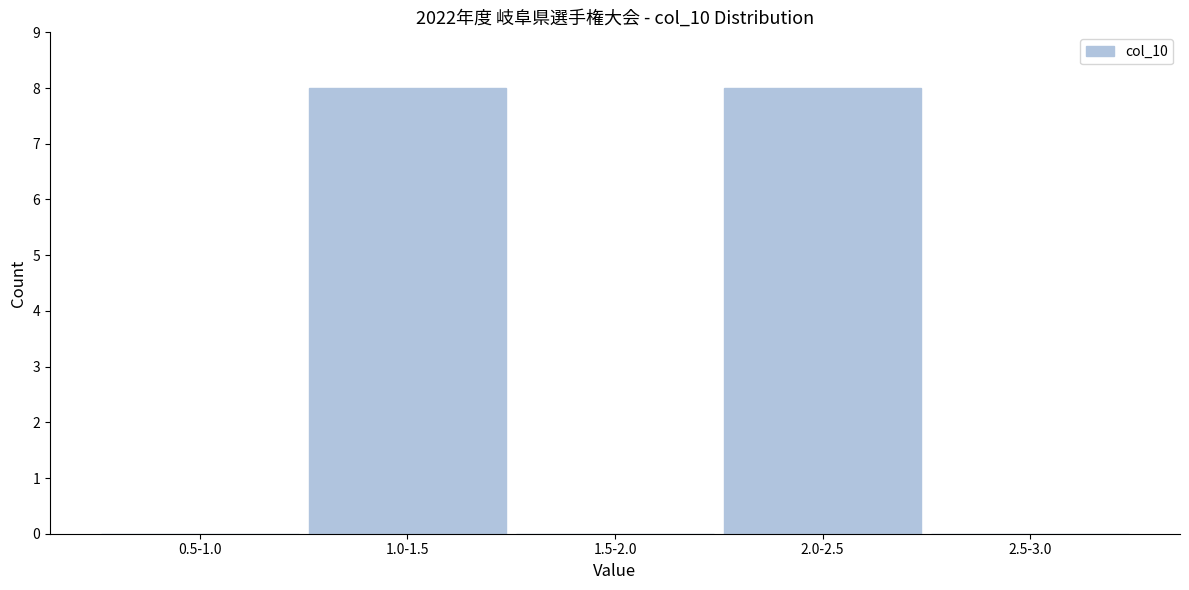

Reading left to right, transcribe all the data shown in this chart.

0.5-1.0=0	1.0-1.5=8	1.5-2.0=0	2.0-2.5=8	2.5-3.0=0